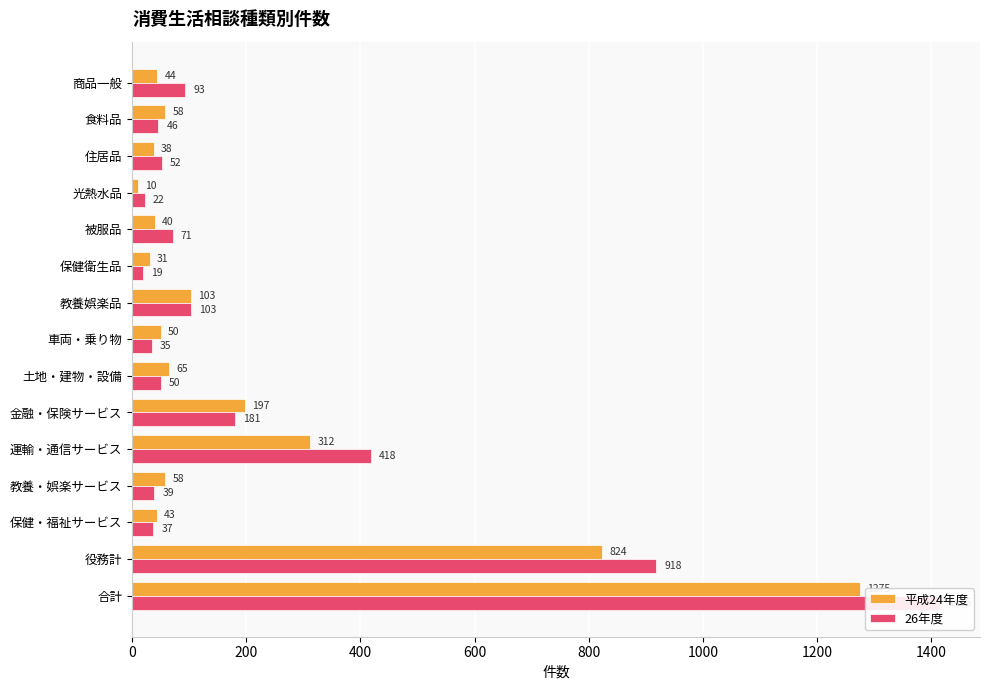

How many bars are there in total?

30